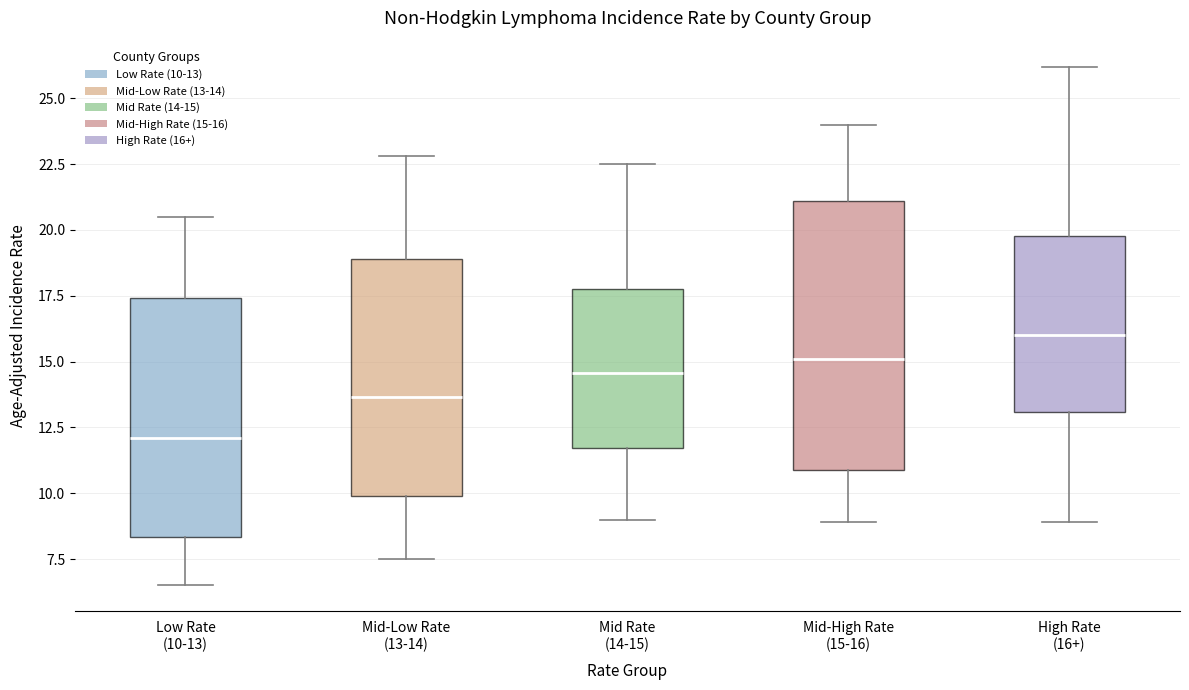

Which box's median line is the lowest?

Low Rate (10-13)